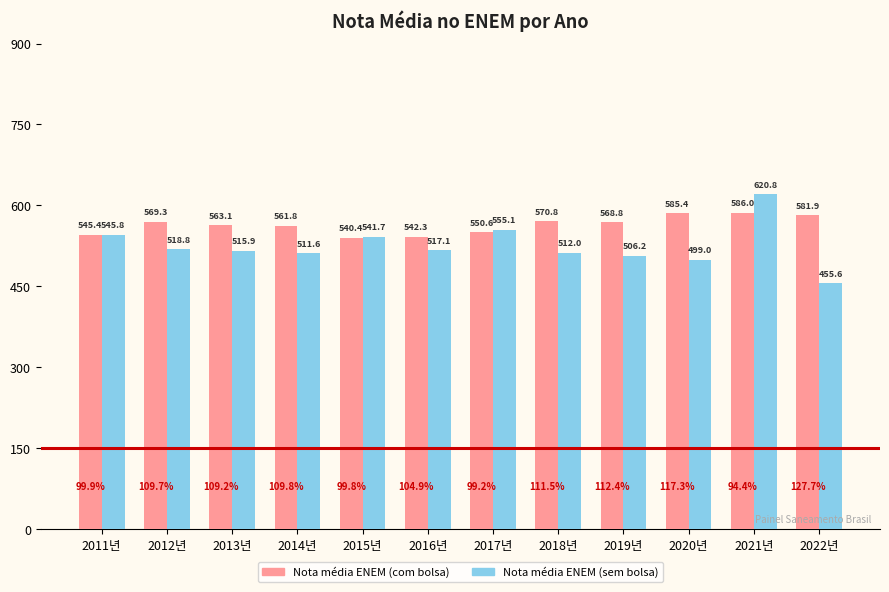

List the series in order of their overall mean, lowest first.

Nota média ENEM (sem bolsa), Nota média ENEM (com bolsa)